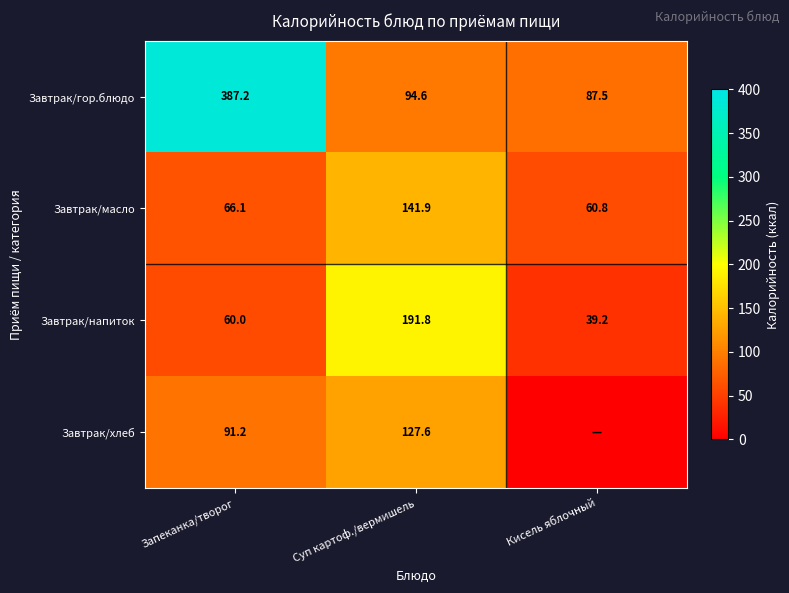

The Завтрак/гор.блюдо series shows 94.6 at Суп картоф./вермишель. True or false?

True